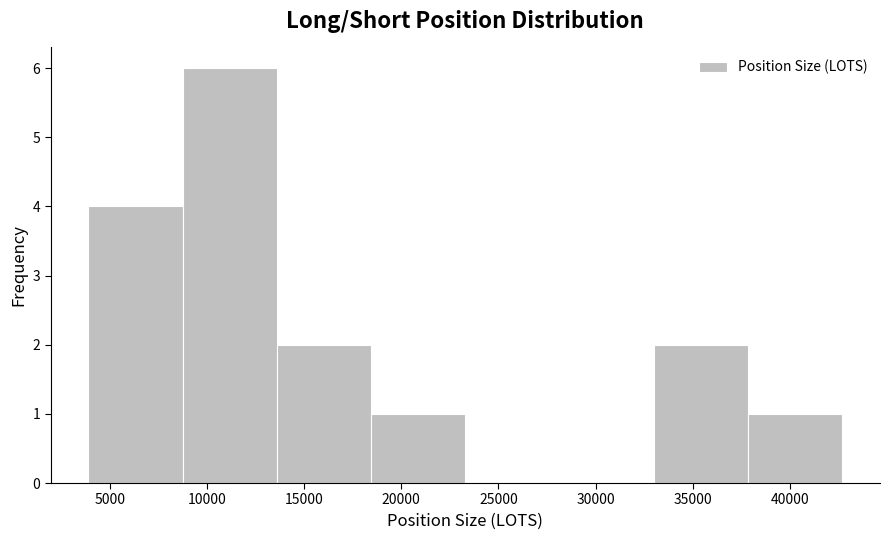

Reading left to right, transcribe this chart: for each bar, give the range it covers on the x-axis and its height. Neither the bar edges nor the heights are printed on the chart, so give them approximately, as read against the axes.

4000 to 8500: 4
8500 to 13500: 6
13500 to 18500: 2
18500 to 23500: 1
23500 to 28000: 0
28000 to 33000: 0
33000 to 38000: 2
38000 to 42500: 1